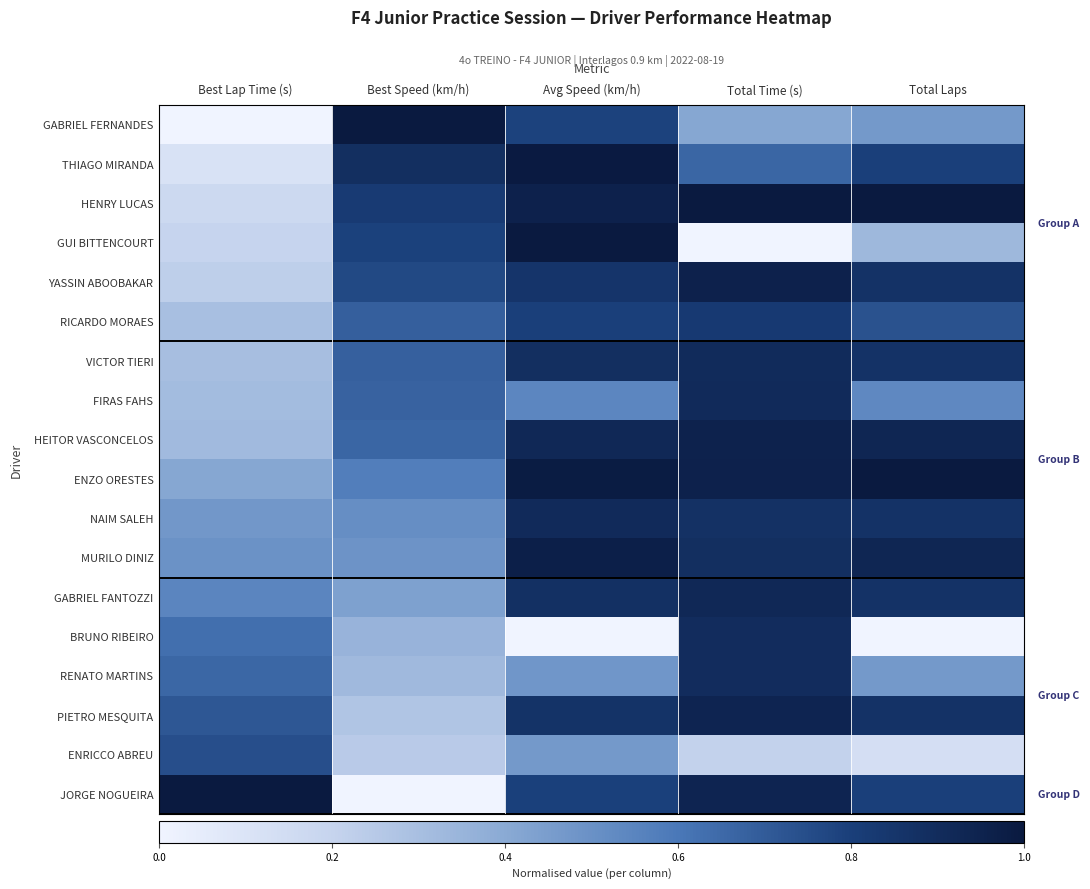

At how many categories does at least one series exceed 0?

5